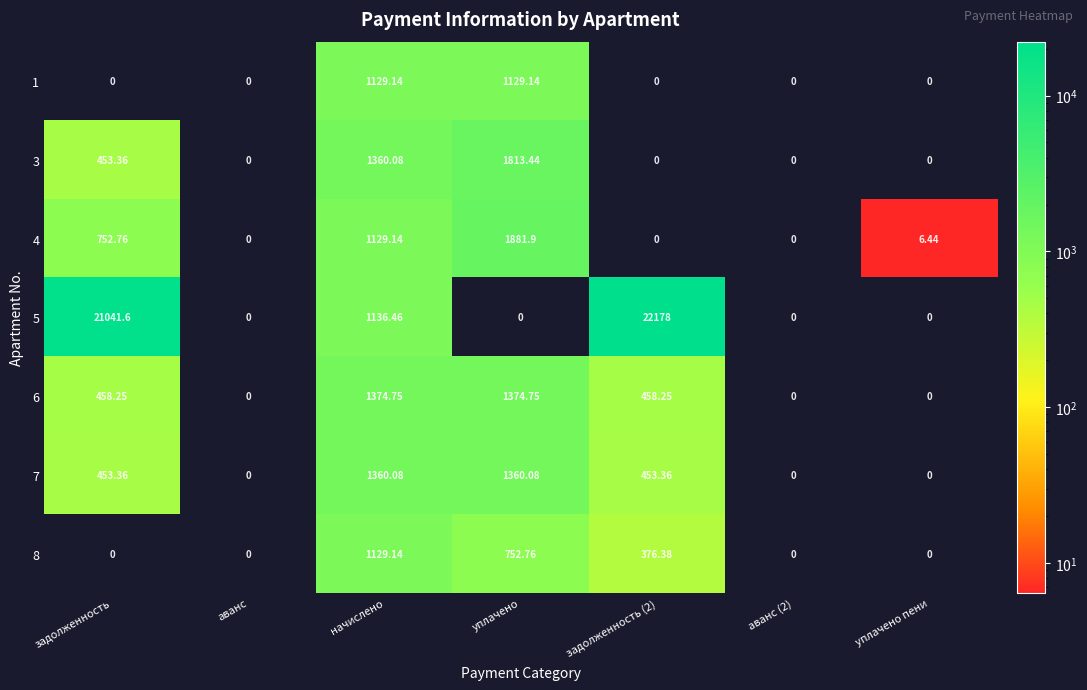

Is the value of 1 at уплачено greater than the value of 7 at аванс?

Yes